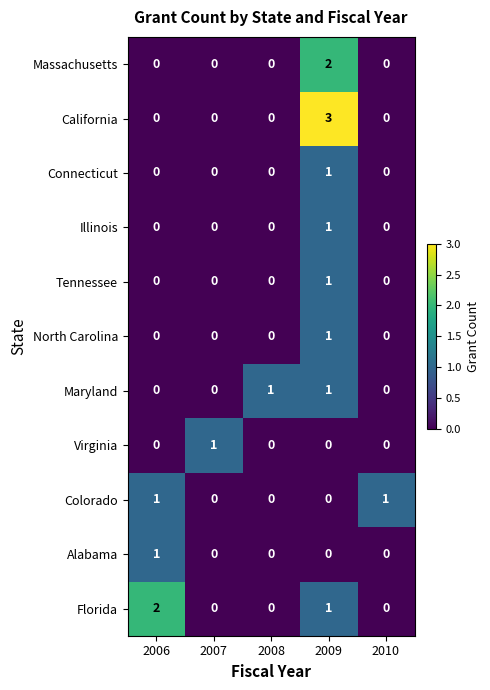

What is the maximum value shown in the chart?

3